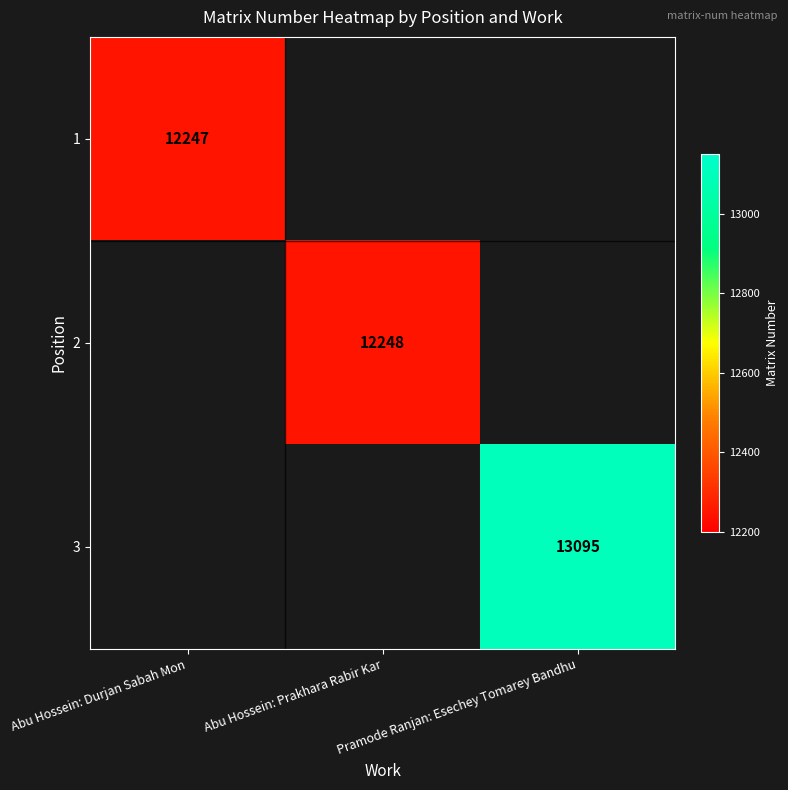

Is it true that 2 equals 12248 at Abu Hossein: Prakhara Rabir Kar?

True